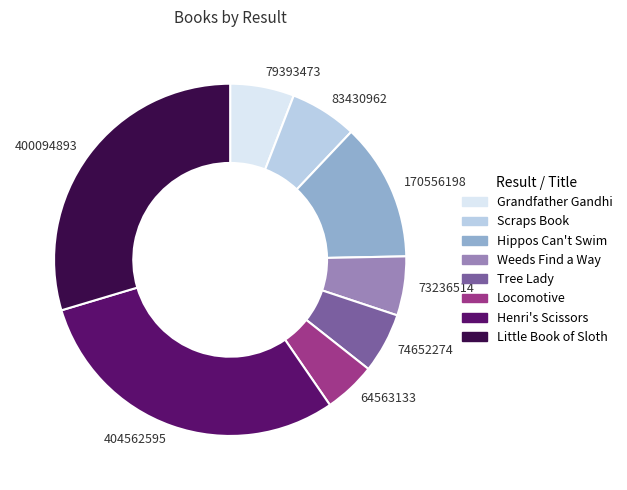

Is it true that 79393473 is 1% of the pie?

False